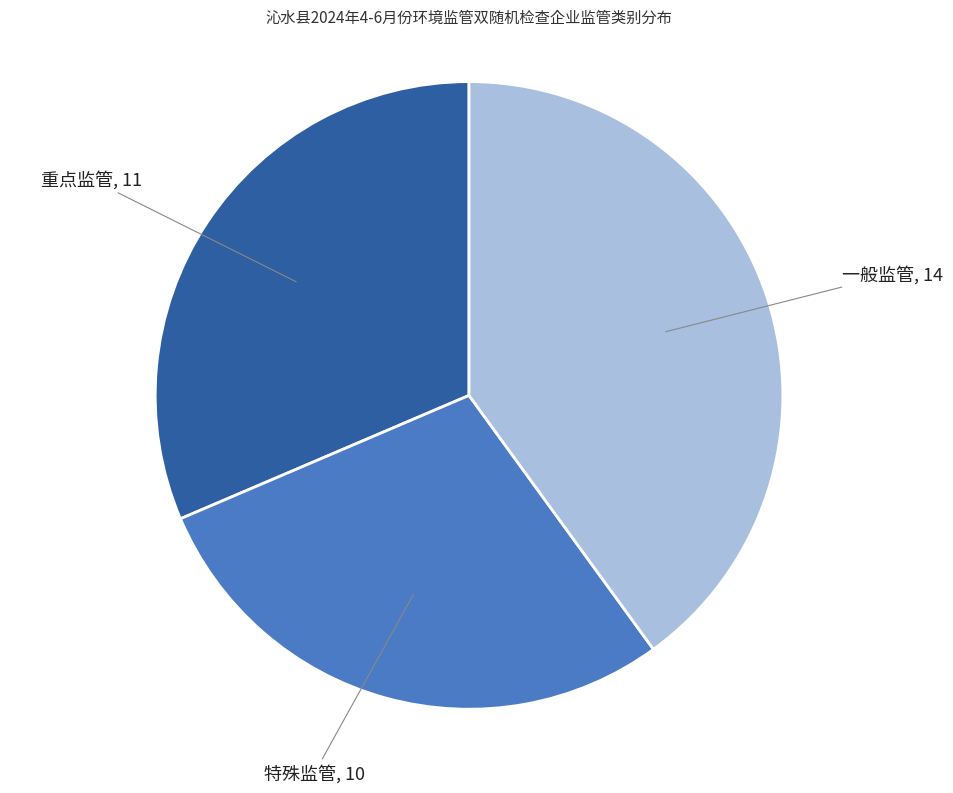

Does any single category account for the majority?

No